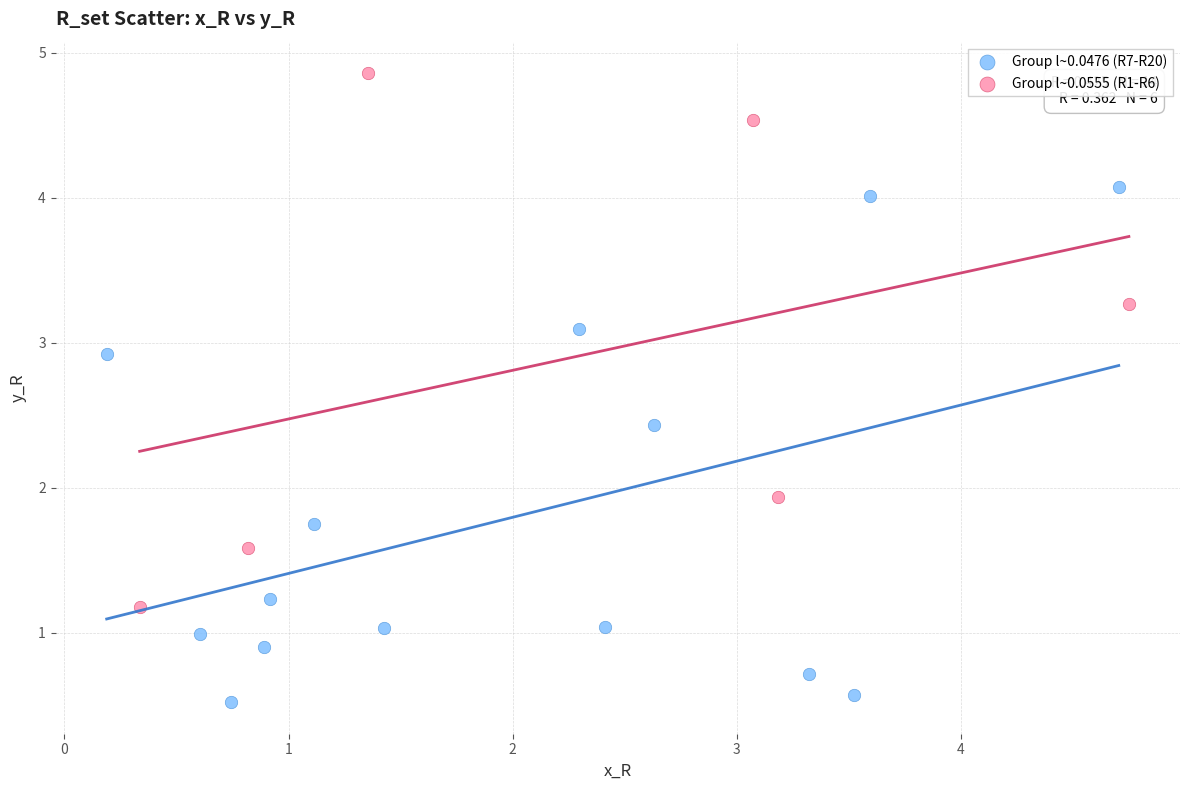

What are all the series names shown in the legend?

Group l~0.0476 (R7-R20), Group l~0.0555 (R1-R6)